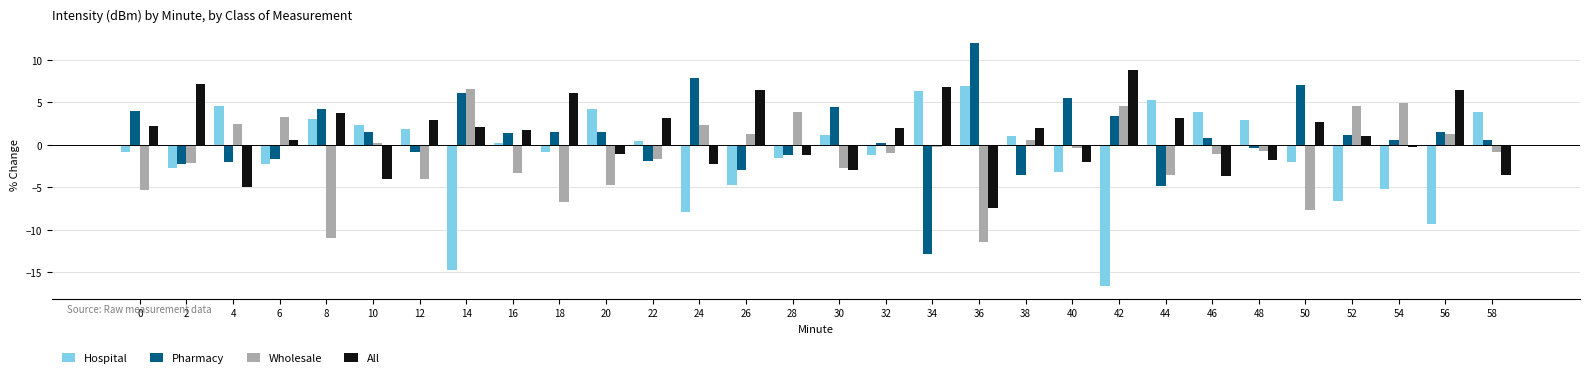

How many groups of bars are there?

30